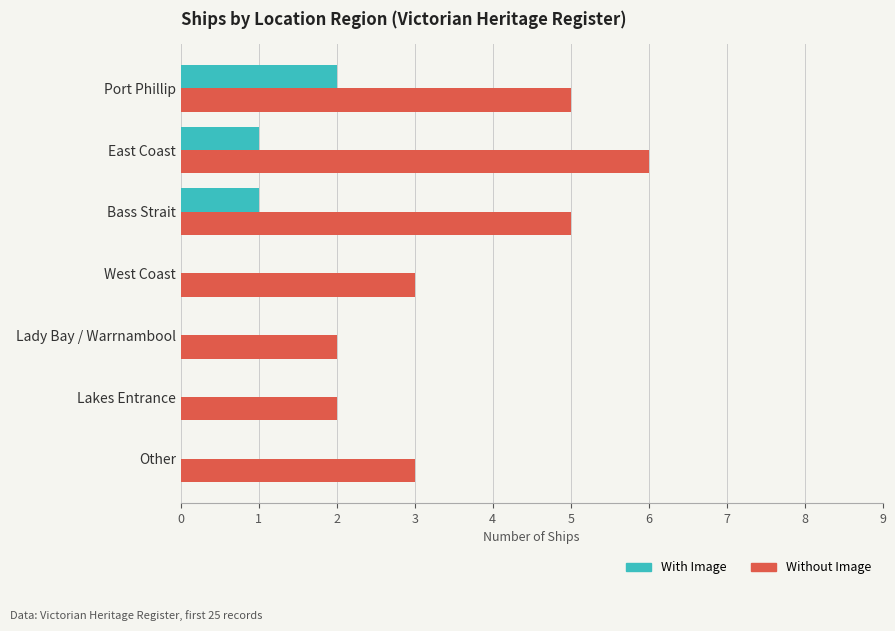

True or false: With Image has a value of 1 at Bass Strait.

True